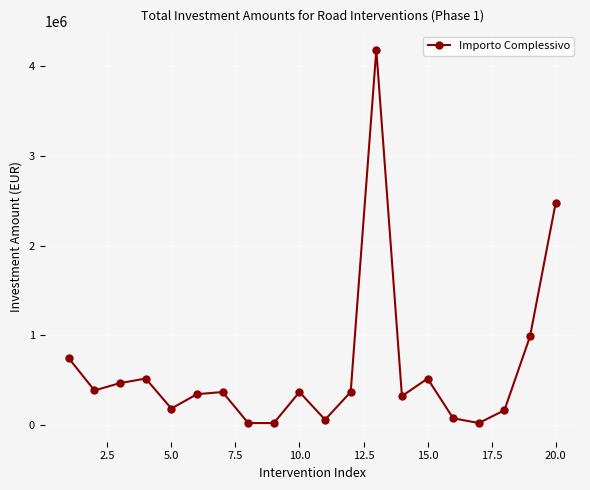

True or false: there are more than 0 points higher than both neighbors.

True